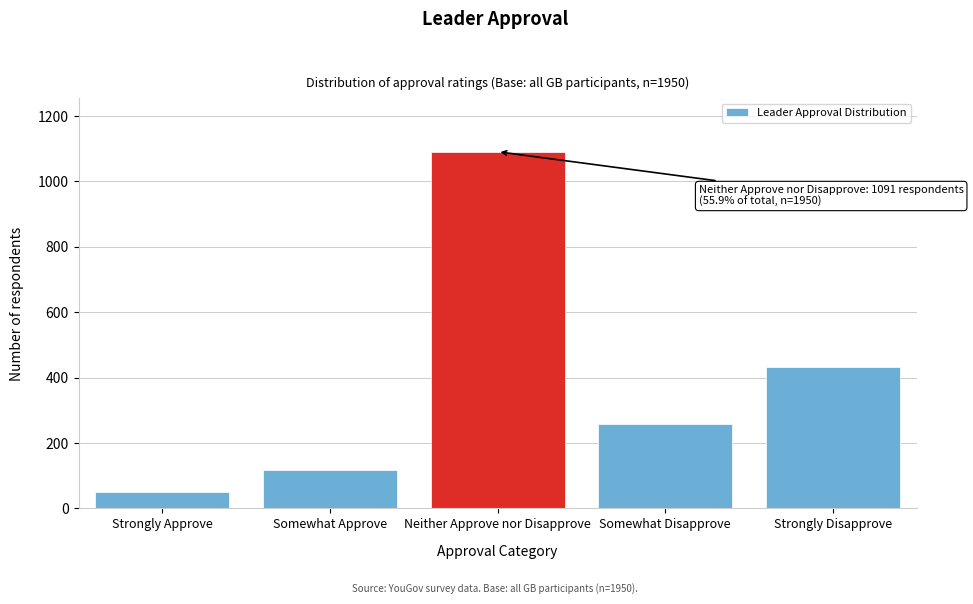

Reading left to right, list all the values displayed in this chart.

50	117	1091	258	433